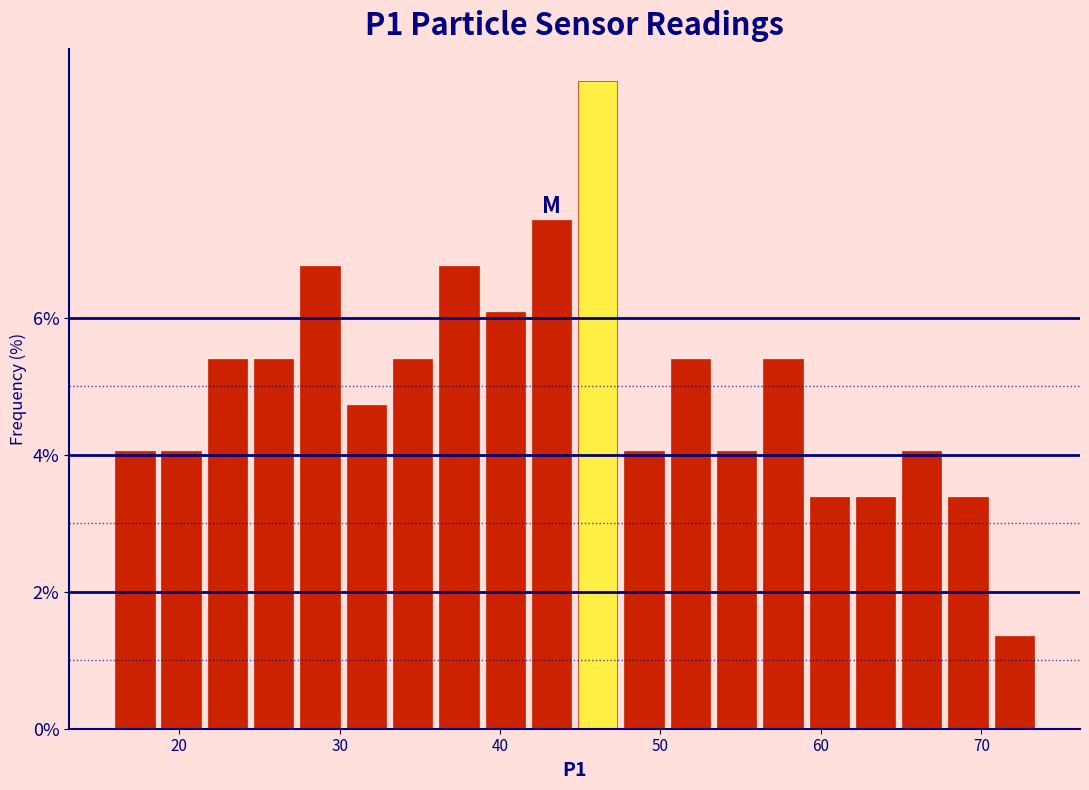

Read against the x-axis, roughly where is the centre of the tallest bar?

46